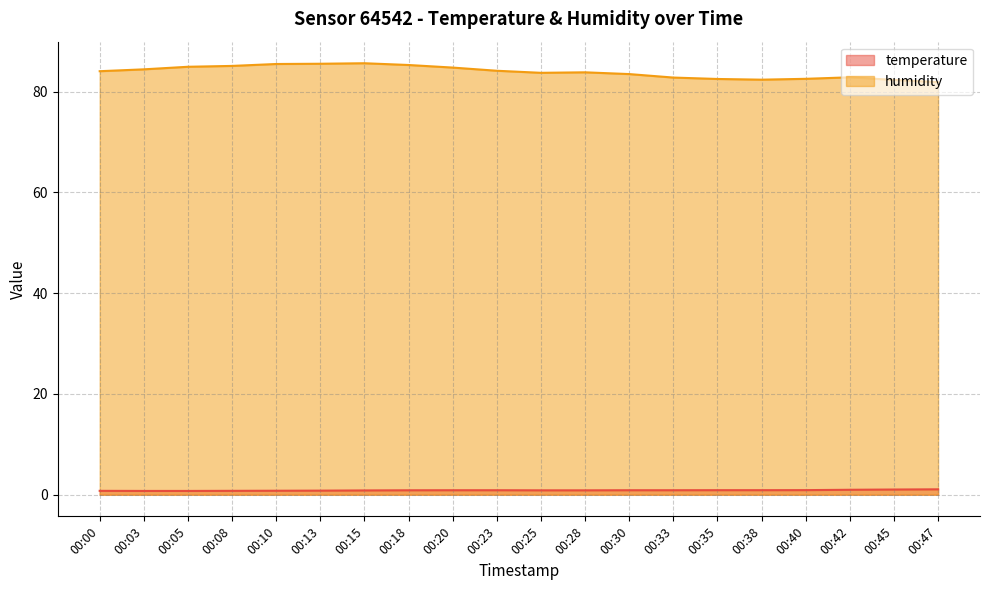

The temperature series shows 0.5 at 00:10. True or false?

False